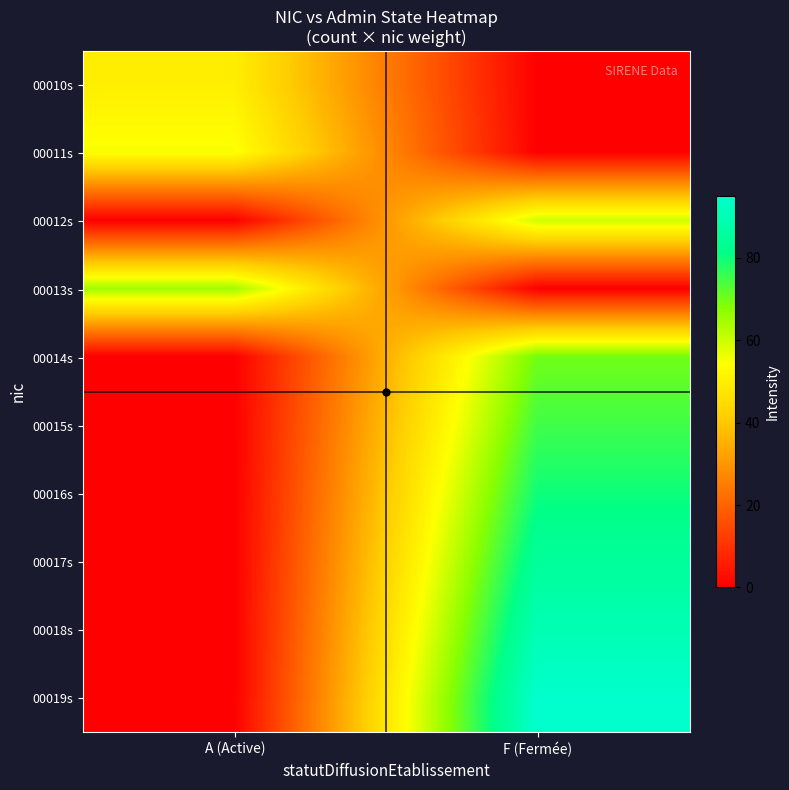

How many categories are shown in the chart?

2